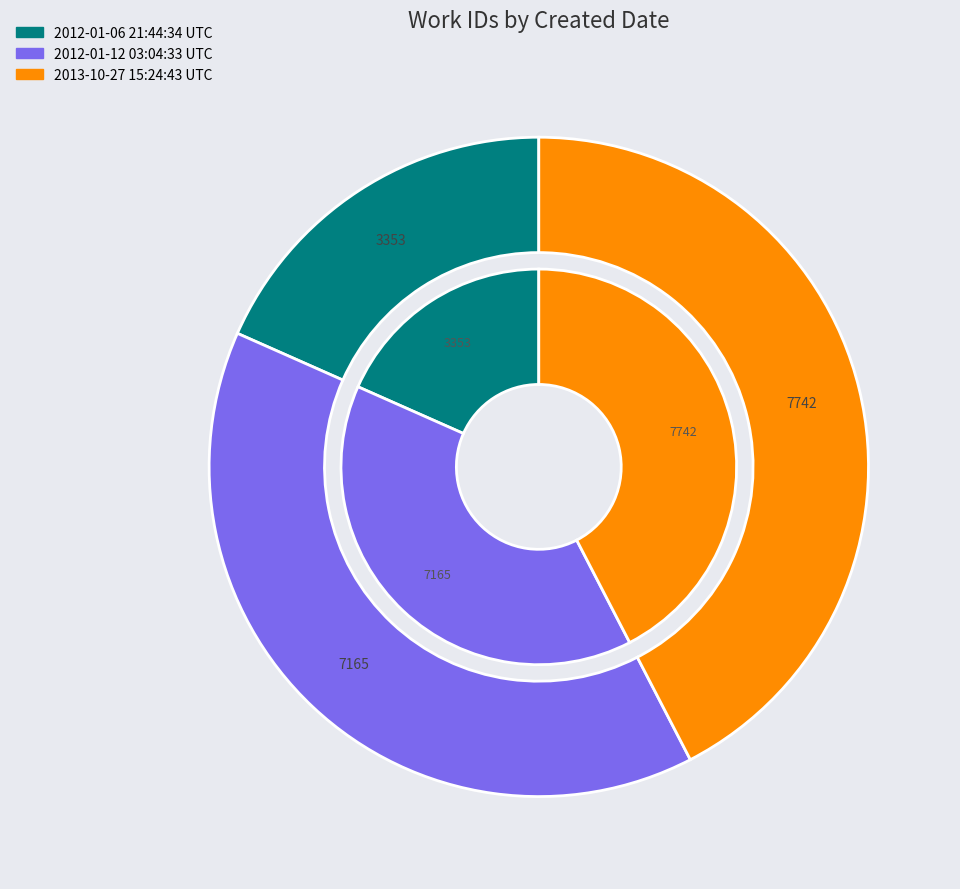

To the nearest percent, what is the combined percentage of 2013-10-27 15:24:43 UTC and 2012-01-06 21:44:34 UTC?

61%